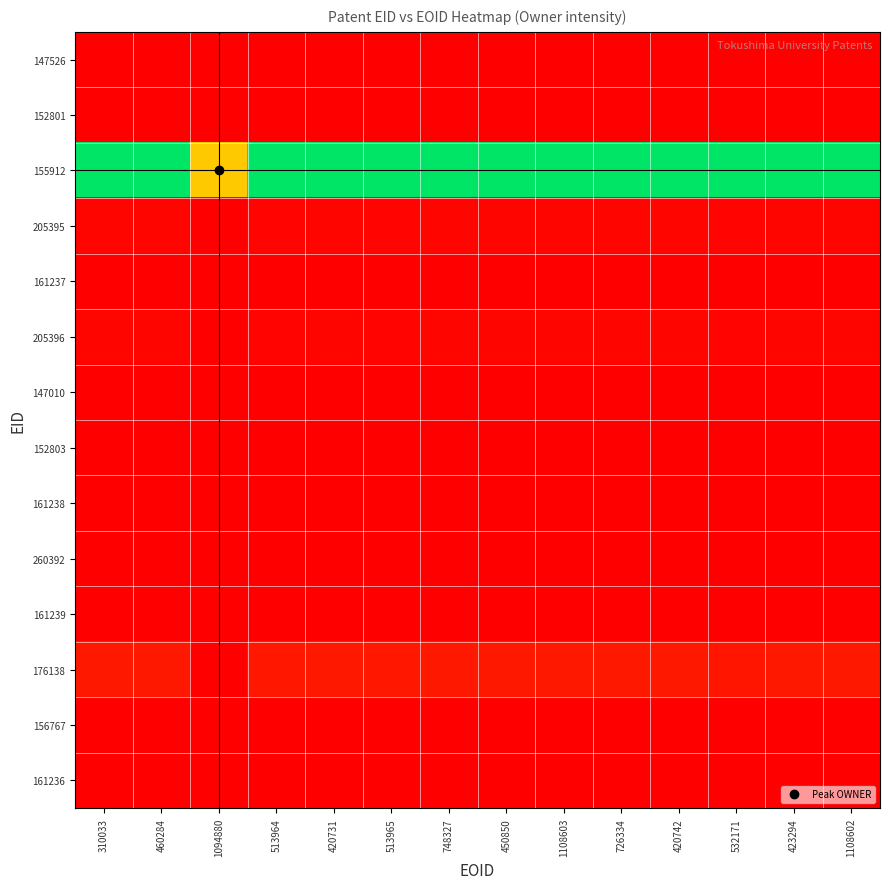

Reading left to right, transcribe all the data shown in this chart.

147526: 310033=0.0	460284=0.0	1094880=0.0	513964=0.0	420731=0.0	513965=0.0	748327=0.0	450850=0.0	1108603=0.0	726334=0.0	420742=0.0	532171=0.0	423294=0.0	1108602=0.0
152801: 310033=0.0	460284=0.0	1094880=0.0	513964=0.0	420731=0.0	513965=0.0	748327=0.0	450850=0.0	1108603=0.0	726334=0.0	420742=0.0	532171=0.0	423294=0.0	1108602=0.0
155912: 310033=99.9	460284=99.7	1094880=1.0	513964=97.1	420731=99.7	513965=97.1	748327=99.9	450850=99.7	1108603=99.7	726334=100.0	420742=99.7	532171=88.9	423294=99.5	1108602=99.7
205395: 310033=0.0	460284=0.0	1094880=0.0	513964=0.0	420731=0.0	513965=0.0	748327=0.0	450850=0.0	1108603=0.0	726334=0.0	420742=0.0	532171=0.0	423294=0.0	1108602=0.0
161237: 310033=0.0	460284=0.0	1094880=0.0	513964=0.0	420731=0.0	513965=0.0	748327=0.0	450850=0.0	1108603=0.0	726334=0.0	420742=0.0	532171=0.0	423294=0.0	1108602=0.0
205396: 310033=0.0	460284=0.0	1094880=0.0	513964=0.0	420731=0.0	513965=0.0	748327=0.0	450850=0.0	1108603=0.0	726334=0.0	420742=0.0	532171=0.0	423294=0.0	1108602=0.0
147010: 310033=0.0	460284=0.0	1094880=0.0	513964=0.0	420731=0.0	513965=0.0	748327=0.0	450850=0.0	1108603=0.0	726334=0.0	420742=0.0	532171=0.0	423294=0.0	1108602=0.0
152803: 310033=0.0	460284=0.0	1094880=0.0	513964=0.0	420731=0.0	513965=0.0	748327=0.0	450850=0.0	1108603=0.0	726334=0.0	420742=0.0	532171=0.0	423294=0.0	1108602=0.0
161238: 310033=0.0	460284=0.0	1094880=0.0	513964=0.0	420731=0.0	513965=0.0	748327=0.0	450850=0.0	1108603=0.0	726334=0.0	420742=0.0	532171=0.0	423294=0.0	1108602=0.0
260392: 310033=0.0	460284=0.0	1094880=0.0	513964=0.0	420731=0.0	513965=0.0	748327=0.0	450850=0.0	1108603=0.0	726334=0.0	420742=0.0	532171=0.0	423294=0.0	1108602=0.0
161239: 310033=0.0	460284=0.0	1094880=0.0	513964=0.0	420731=0.0	513965=0.0	748327=0.0	450850=0.0	1108603=0.0	726334=0.0	420742=0.0	532171=0.0	423294=0.0	1108602=0.0
176138: 310033=0.1	460284=0.1	1094880=0.0	513964=0.1	420731=0.1	513965=0.1	748327=0.1	450850=0.1	1108603=0.1	726334=0.1	420742=0.1	532171=0.1	423294=0.1	1108602=0.1
156767: 310033=0.0	460284=0.0	1094880=0.0	513964=0.0	420731=0.0	513965=0.0	748327=0.0	450850=0.0	1108603=0.0	726334=0.0	420742=0.0	532171=0.0	423294=0.0	1108602=0.0
161236: 310033=0.0	460284=0.0	1094880=0.0	513964=0.0	420731=0.0	513965=0.0	748327=0.0	450850=0.0	1108603=0.0	726334=0.0	420742=0.0	532171=0.0	423294=0.0	1108602=0.0